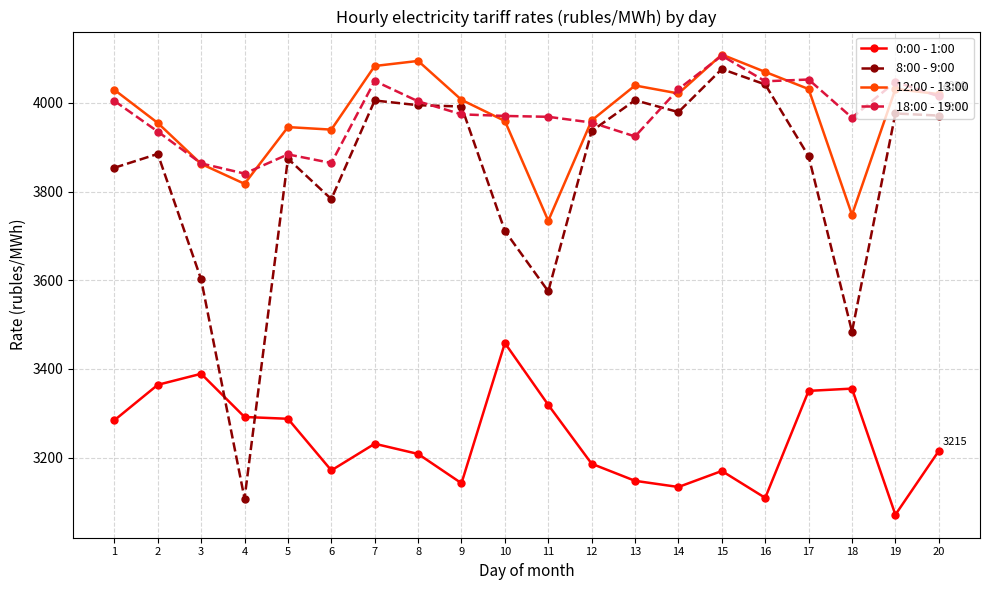

Where does the 0:00 - 1:00 series first go above 3231?

1